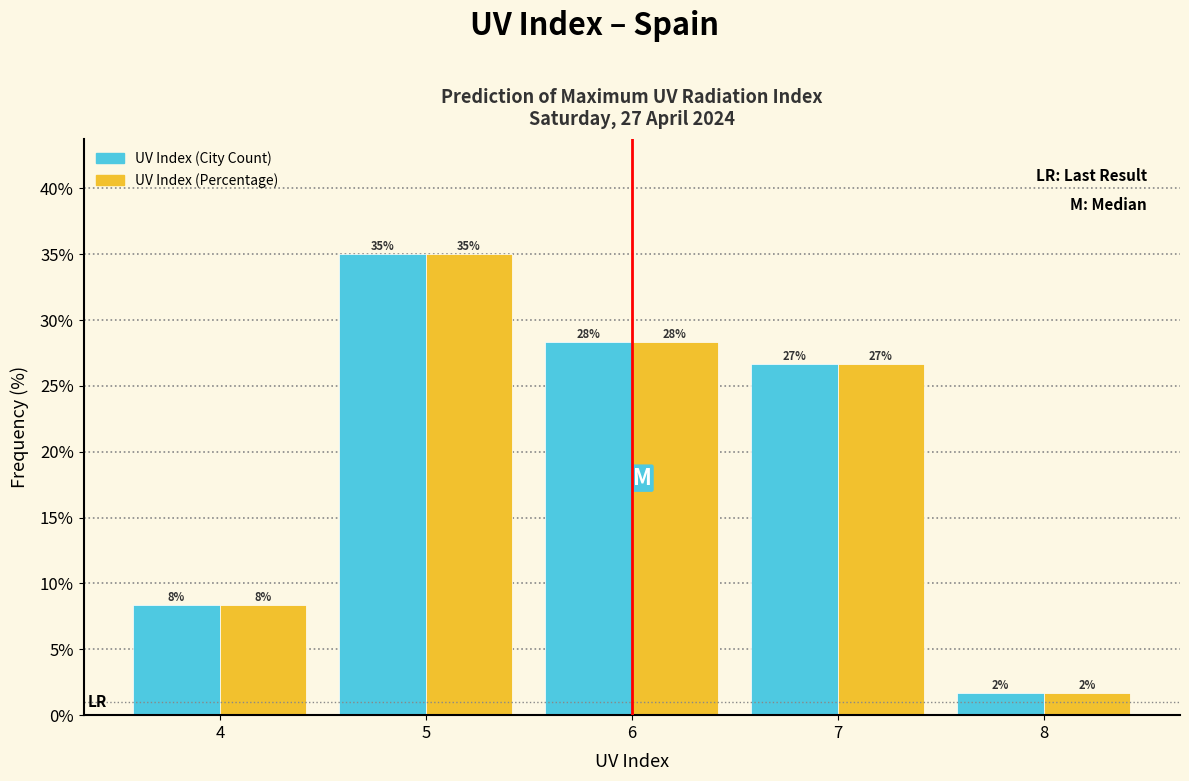

What are all the series names shown in the legend?

UV Index (City Count), UV Index (Percentage)